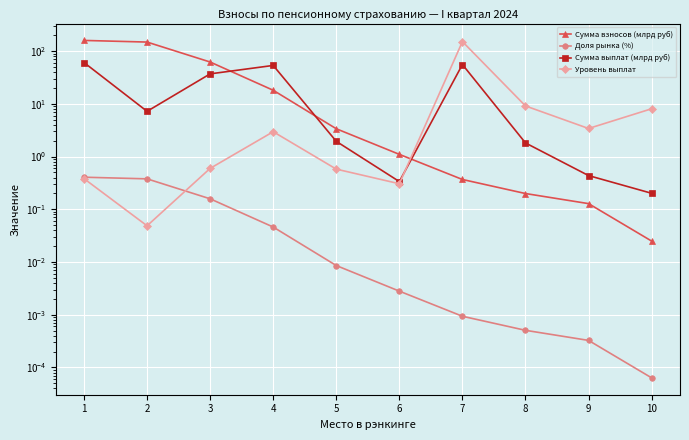

What is the difference between the maximum and second lowest values in the Сумма взносов (млрд руб) series?

159.2